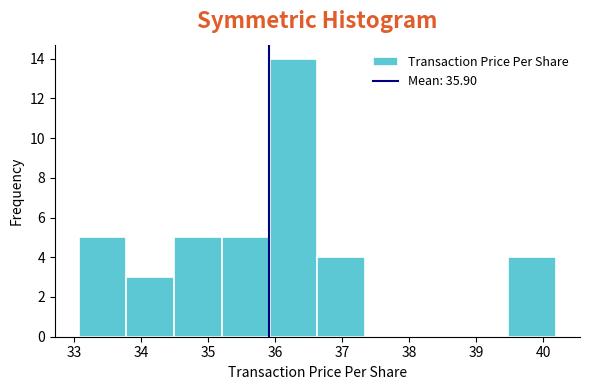

Over which range of the x-axis is the bar tallest?

35.9 to 36.6